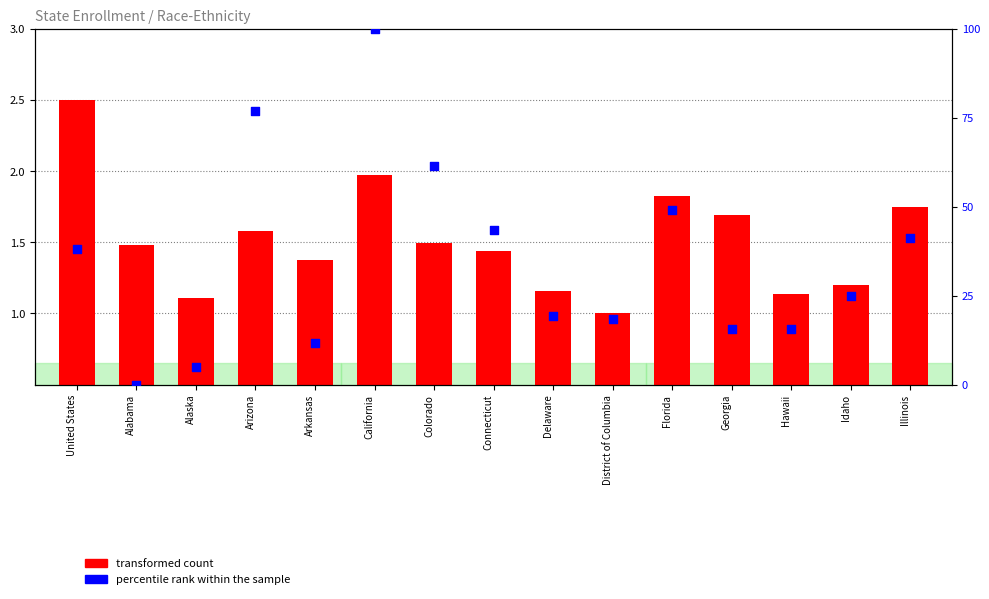

What is the total value across all series at Delaware?

20.4